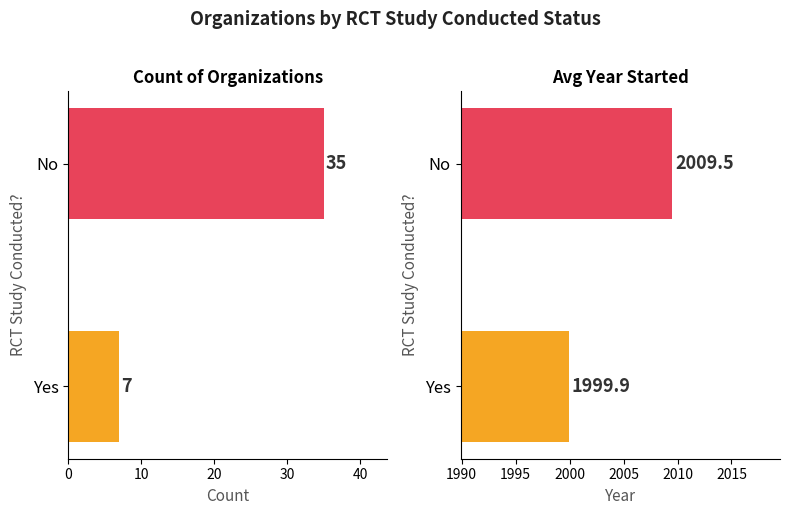

How many distinct data groups are displayed?

2